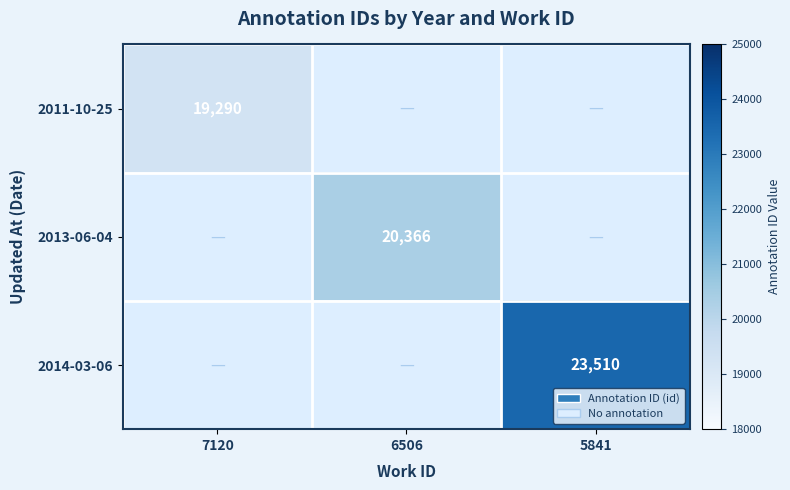

The value of 2014-03-06 at 5841 is 23510. True or false?

True